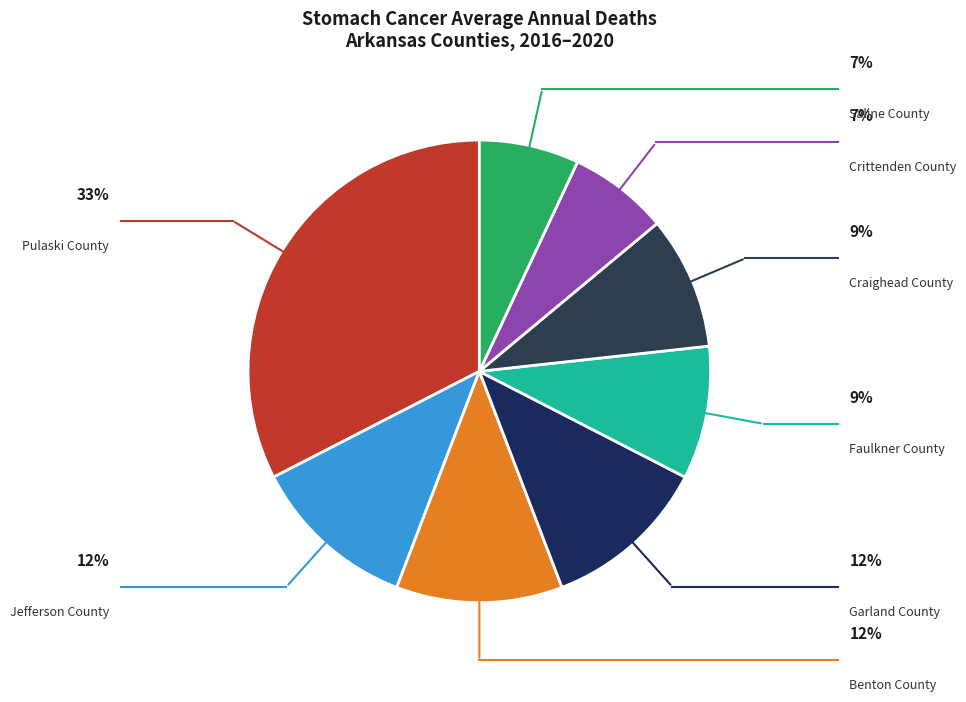

Is it true that Crittenden County is 7% of the pie?

True